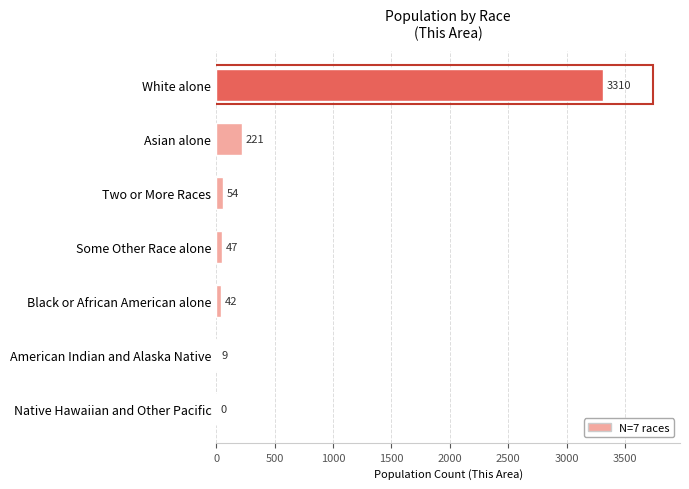

Where is the data nearest to the value 1655?

Asian alone